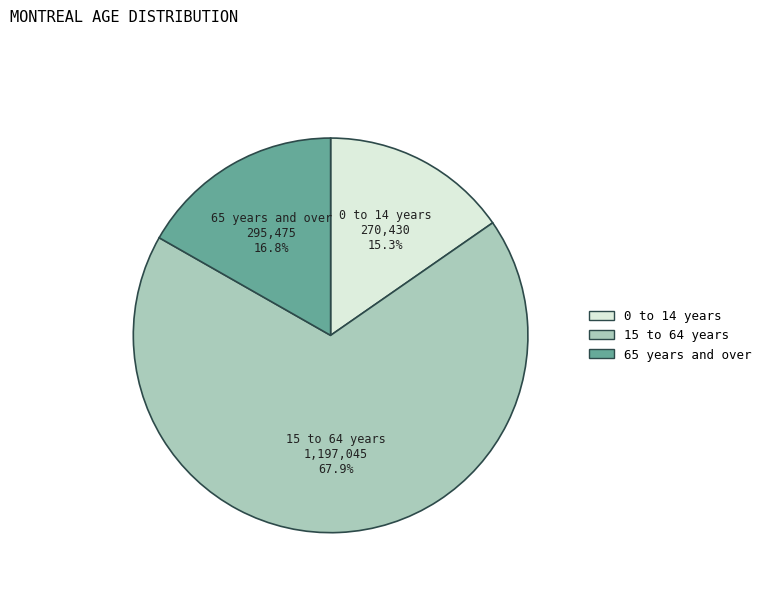

To the nearest percent, what is the average slice percentage?

33%